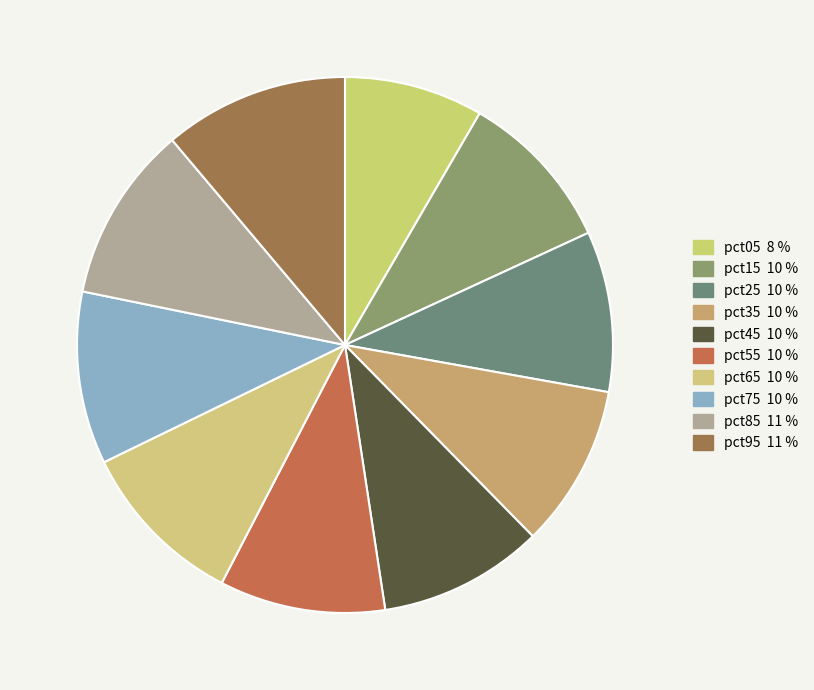

What is the smallest slice in the pie chart?

pct05